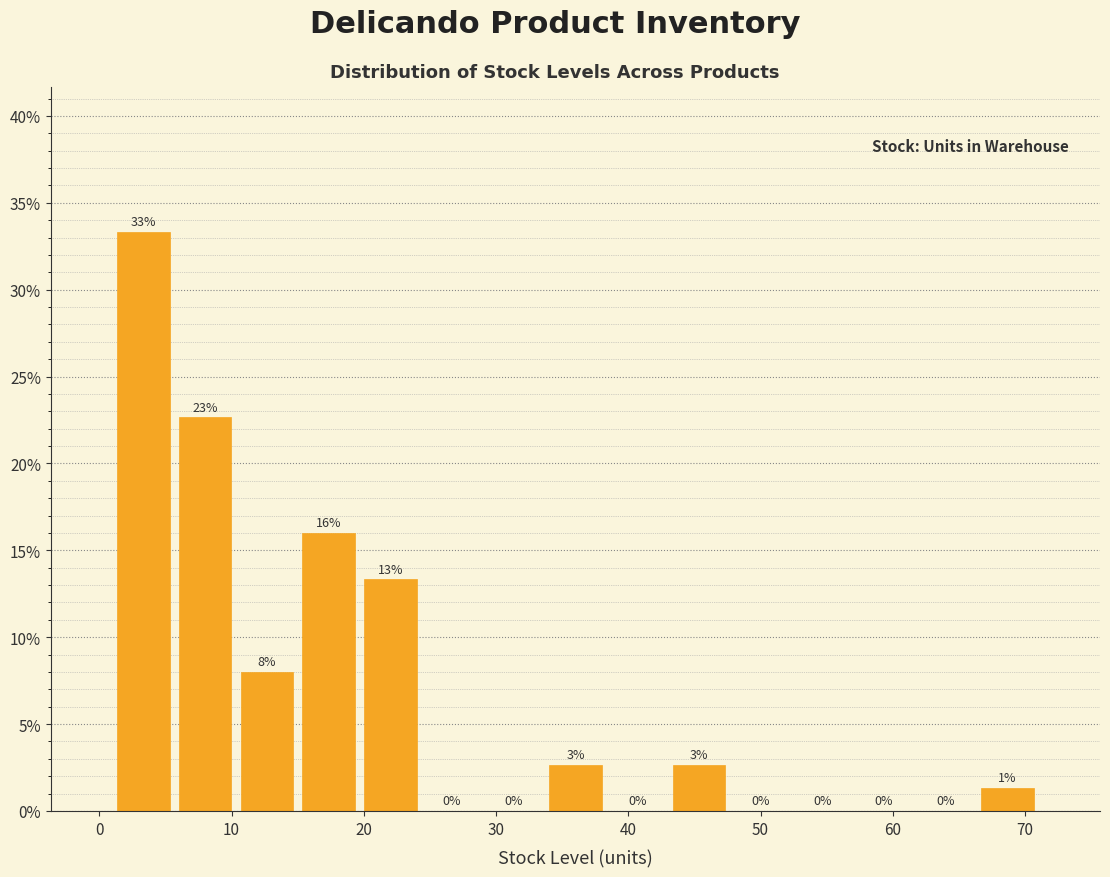

Which range on the x-axis has the tallest bar?

1 to 6